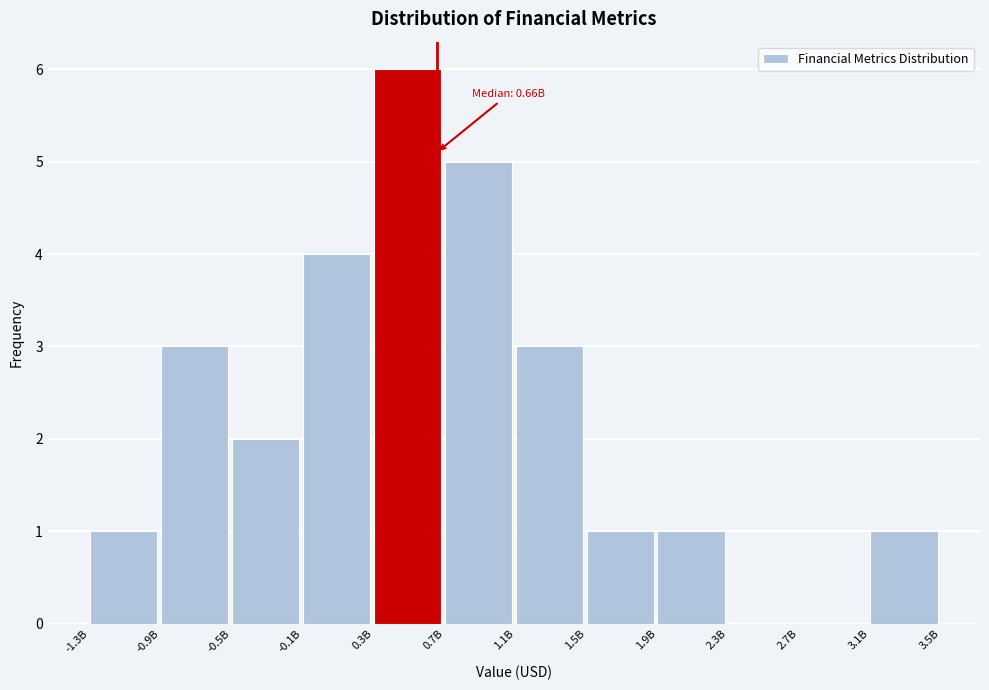

Reading left to right, what are all the values shown in this chart?

-1.3B=1	-0.9B=3	-0.5B=2	-0.1B=4	0.3B=6	0.7B=5	1.1B=3	1.5B=1	1.9B=1	2.3B=0	2.7B=0	3.1B=1